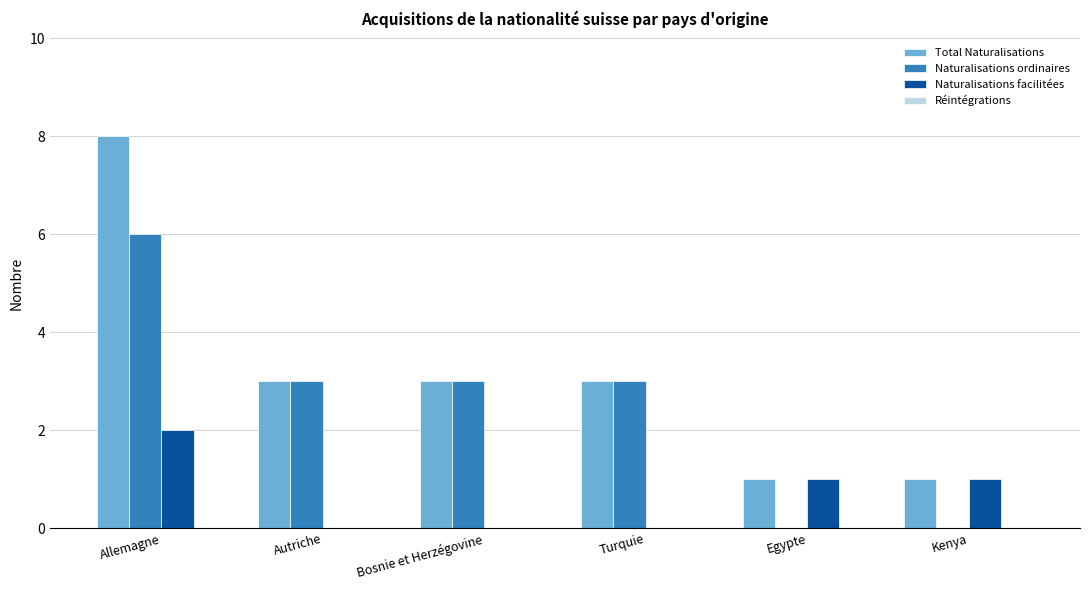

Which series changed the most between Autriche and Egypte?

Naturalisations ordinaires